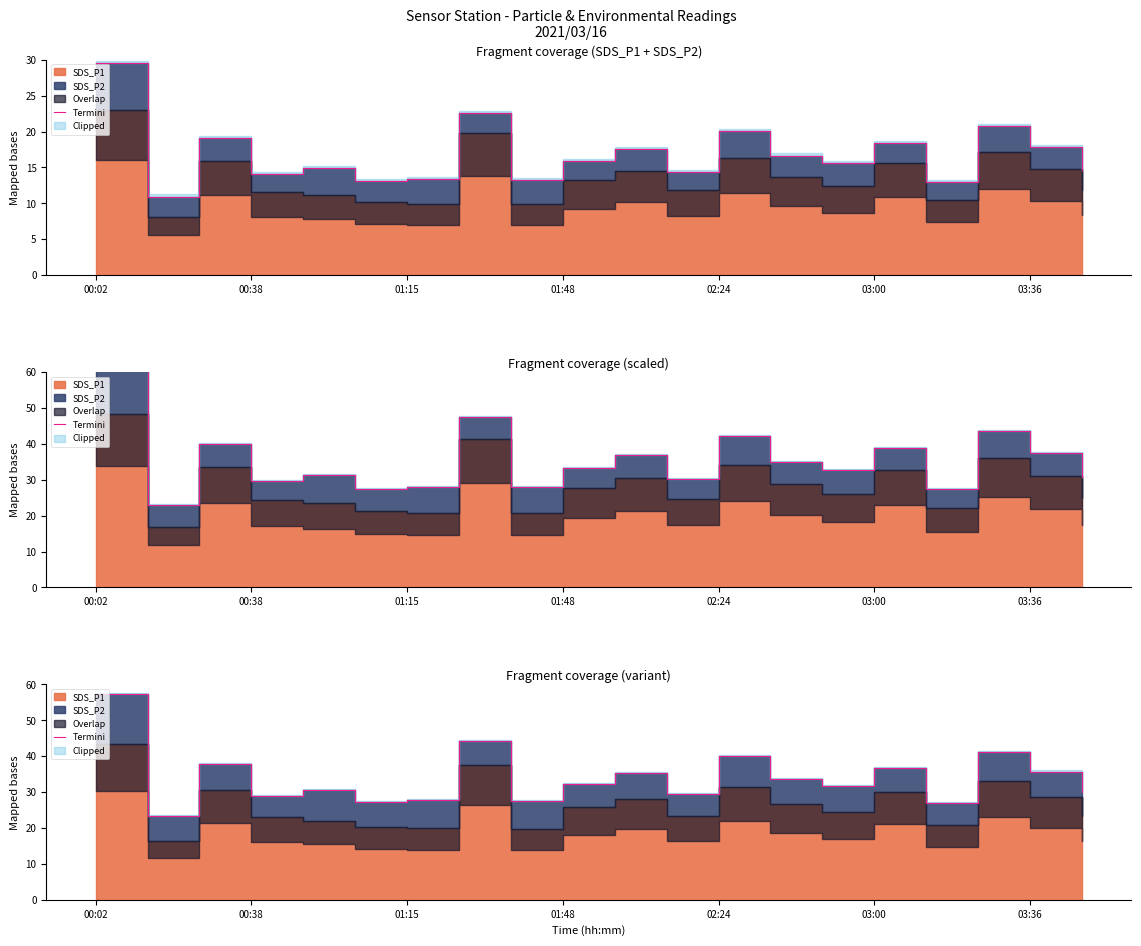

True or false: the data has more than 2 interior local peaks.

True